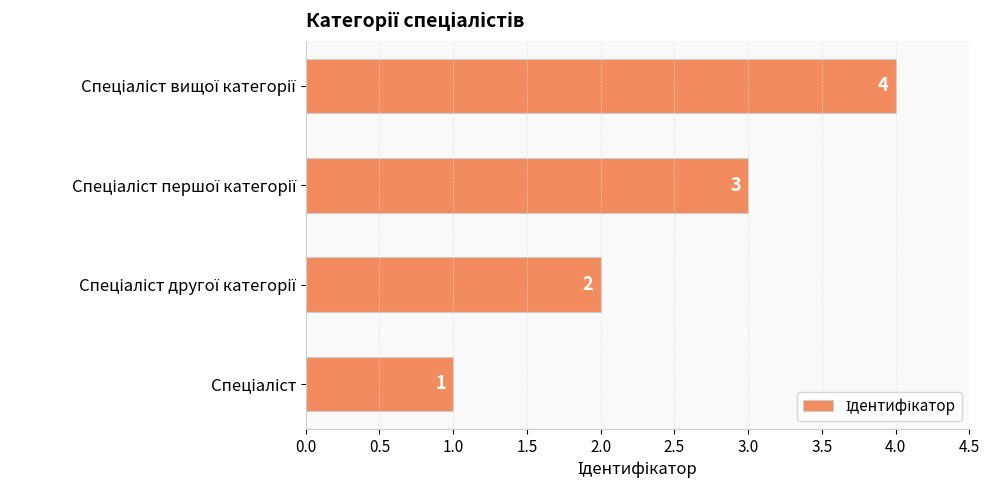

What is the sum of all values?

10